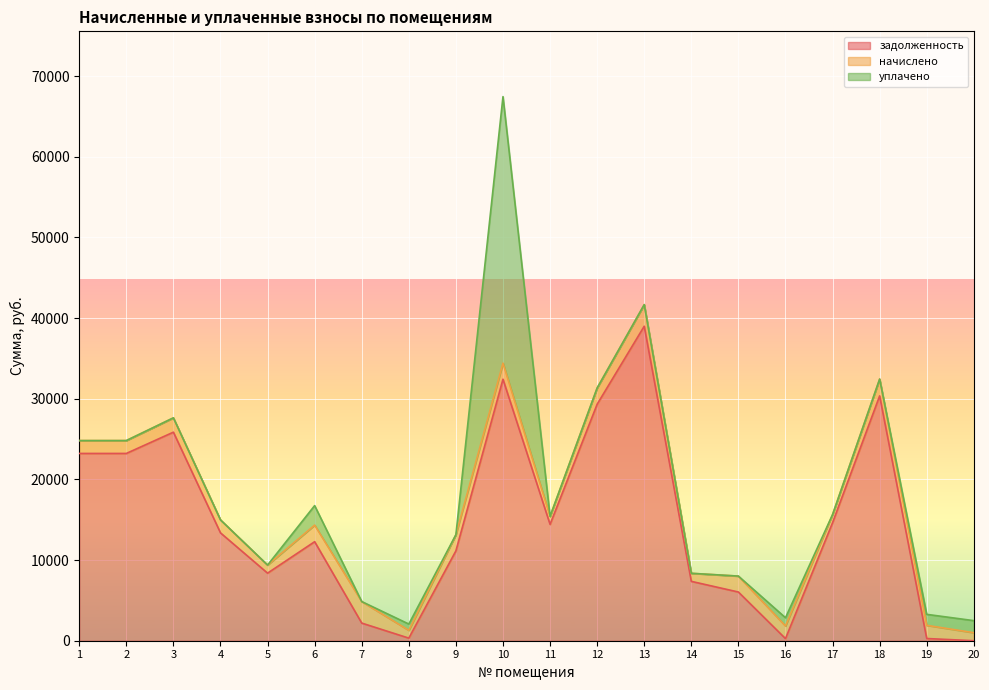

How many values in the начислено series exceed 1633?

10